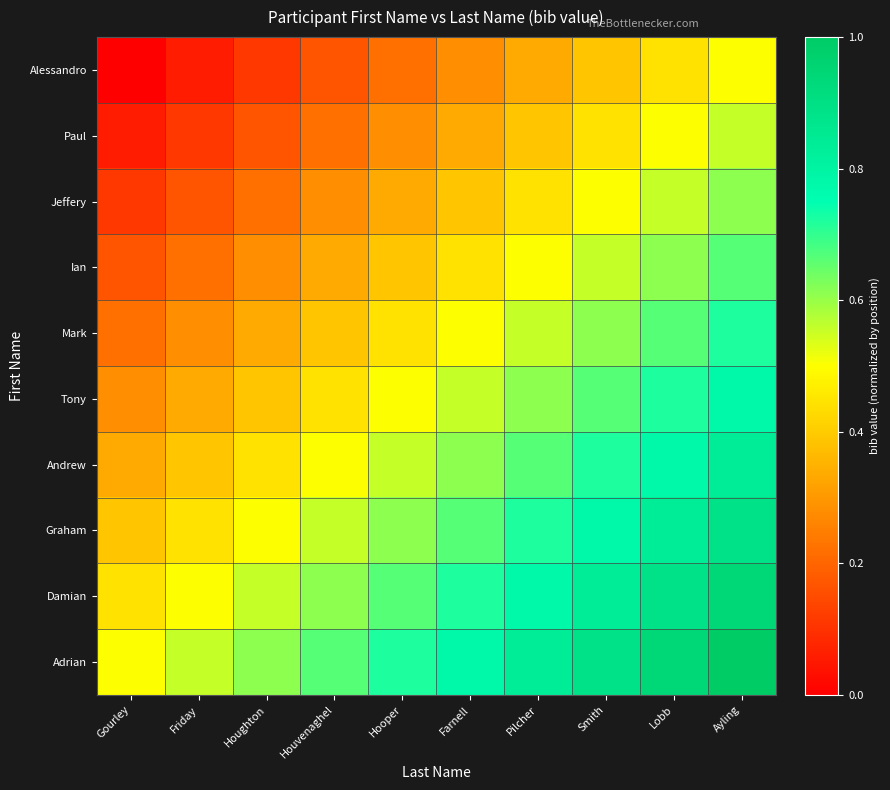

Which series has the widest spread of values?

Alessandro